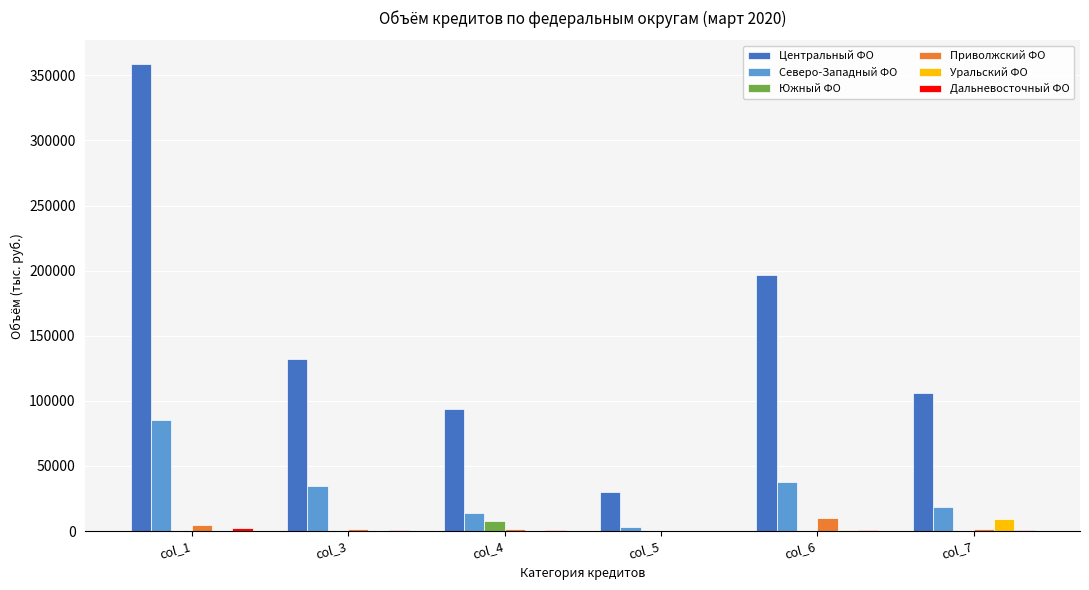

What is the greatest value displayed?

358934